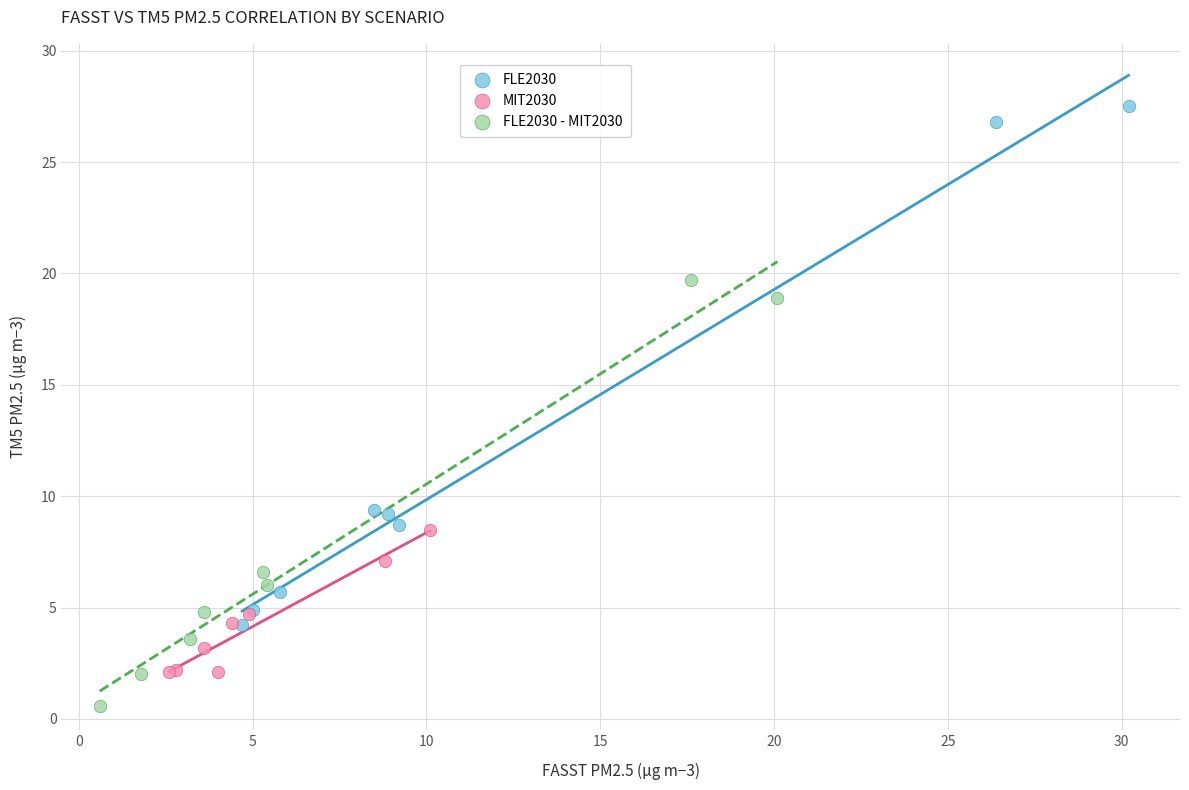

Which series contains the lowest Y value?

FLE2030 - MIT2030